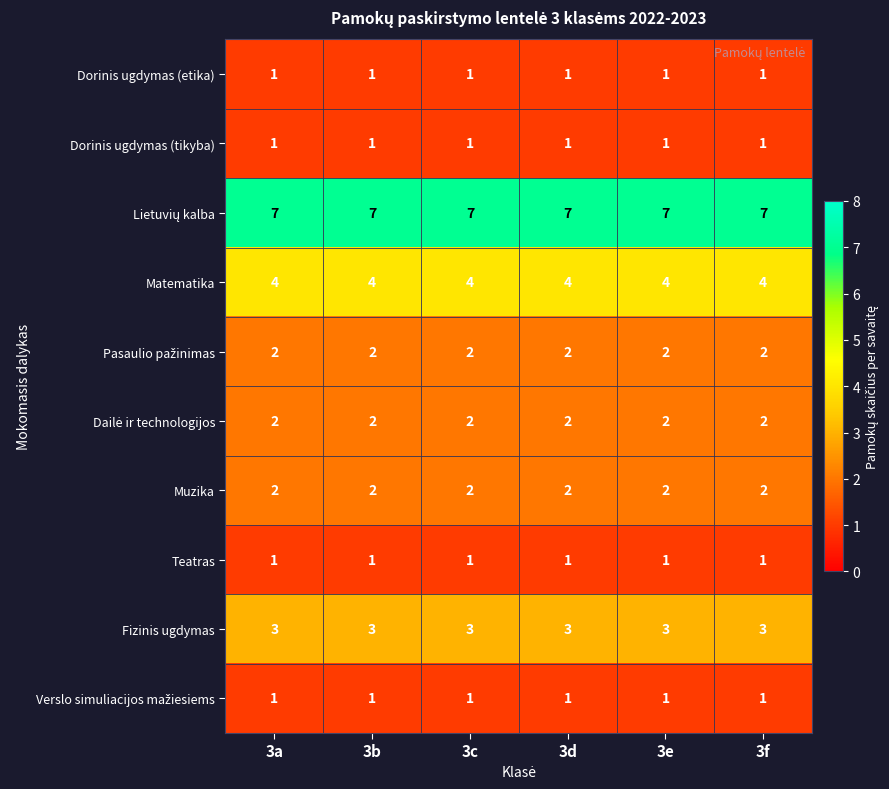

Count the number of data series in this chart.

10